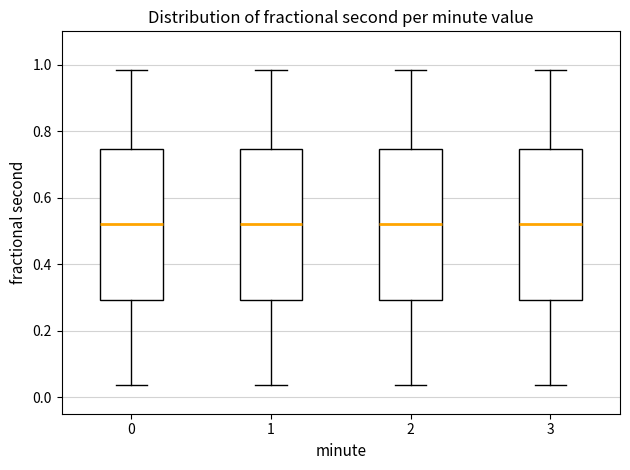

Reading left to right, transcribe this box plot: for each box, give where its median line is, the range the box spans, and where its two whiskers end, as read against the y-axis. The values are not printed on the chart, so give them approximately, as read against the axis.

0: median 0.52, box 0.30 to 0.74, whiskers 0.04 to 0.98
1: median 0.52, box 0.30 to 0.74, whiskers 0.04 to 0.98
2: median 0.52, box 0.30 to 0.74, whiskers 0.04 to 0.98
3: median 0.52, box 0.30 to 0.74, whiskers 0.04 to 0.98